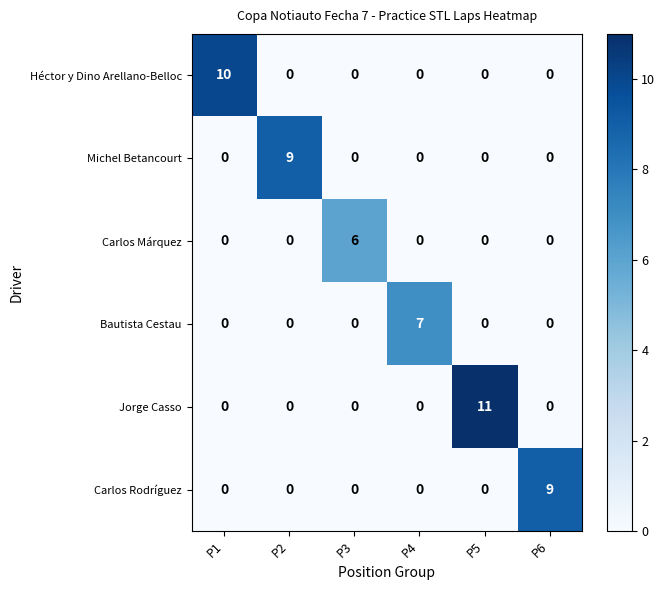

What is the difference between the maximum and minimum values in the Carlos Márquez series?

6